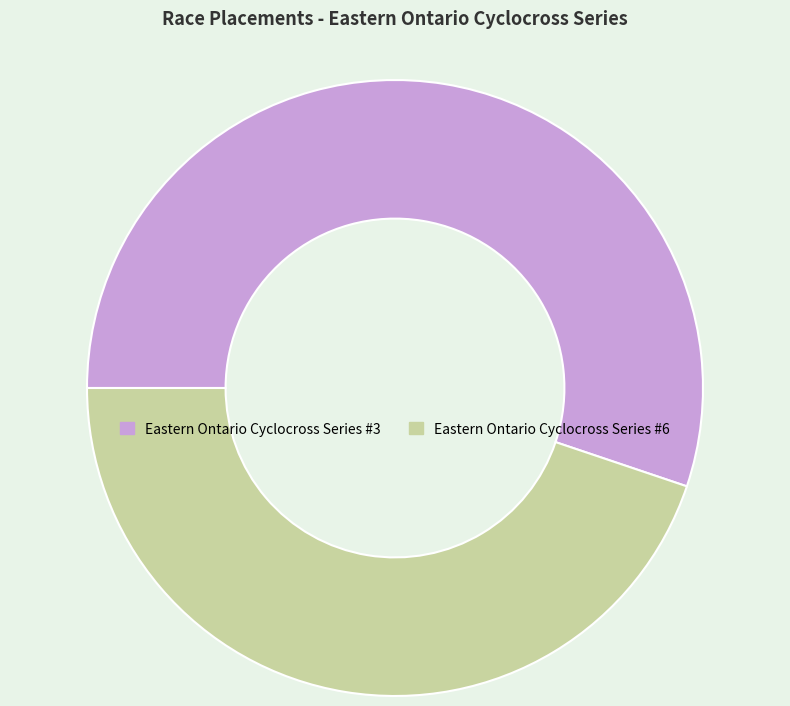

How many slices are in this pie chart?

2